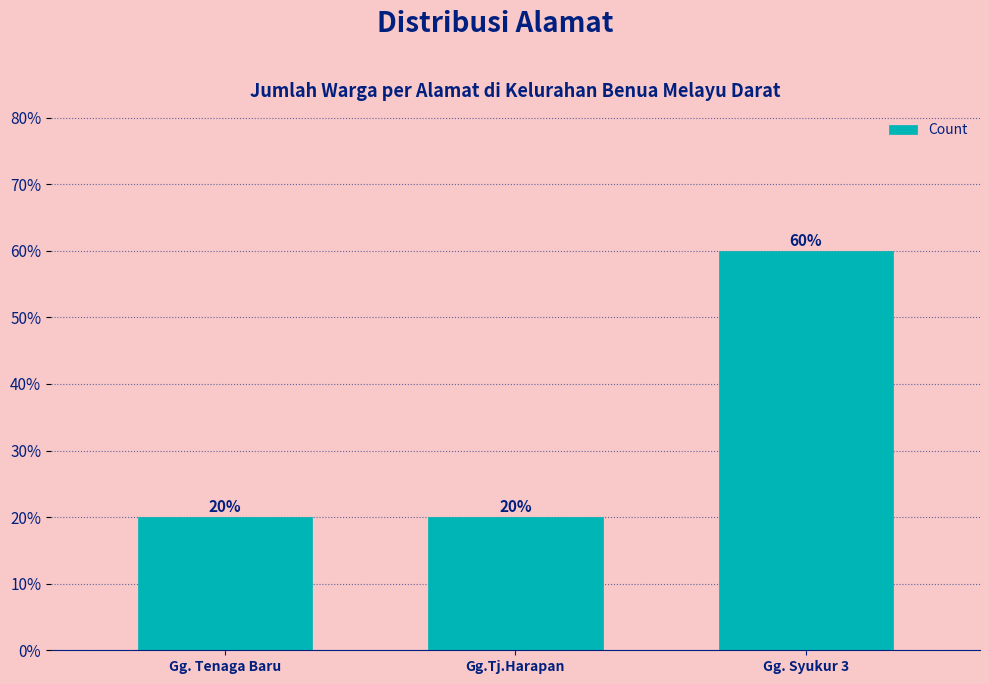

Is it true that the value at Gg. Syukur 3 is 60?

True